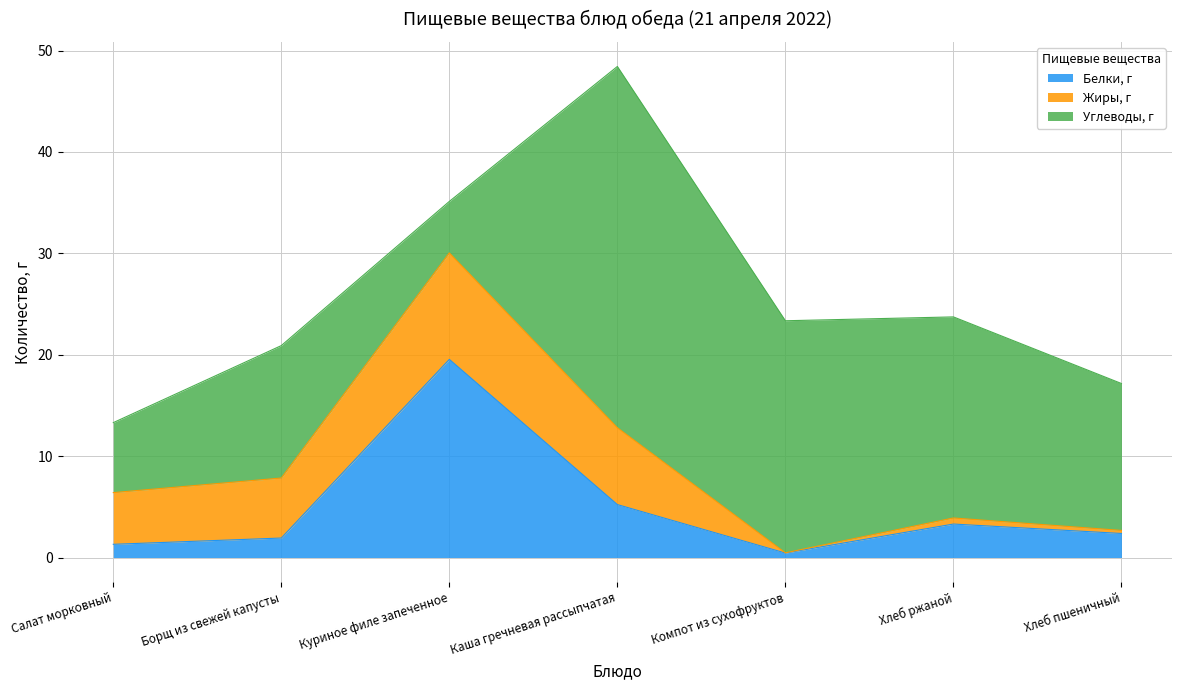

At which category does Белки, г reach its first local peak?

Куриное филе запеченное